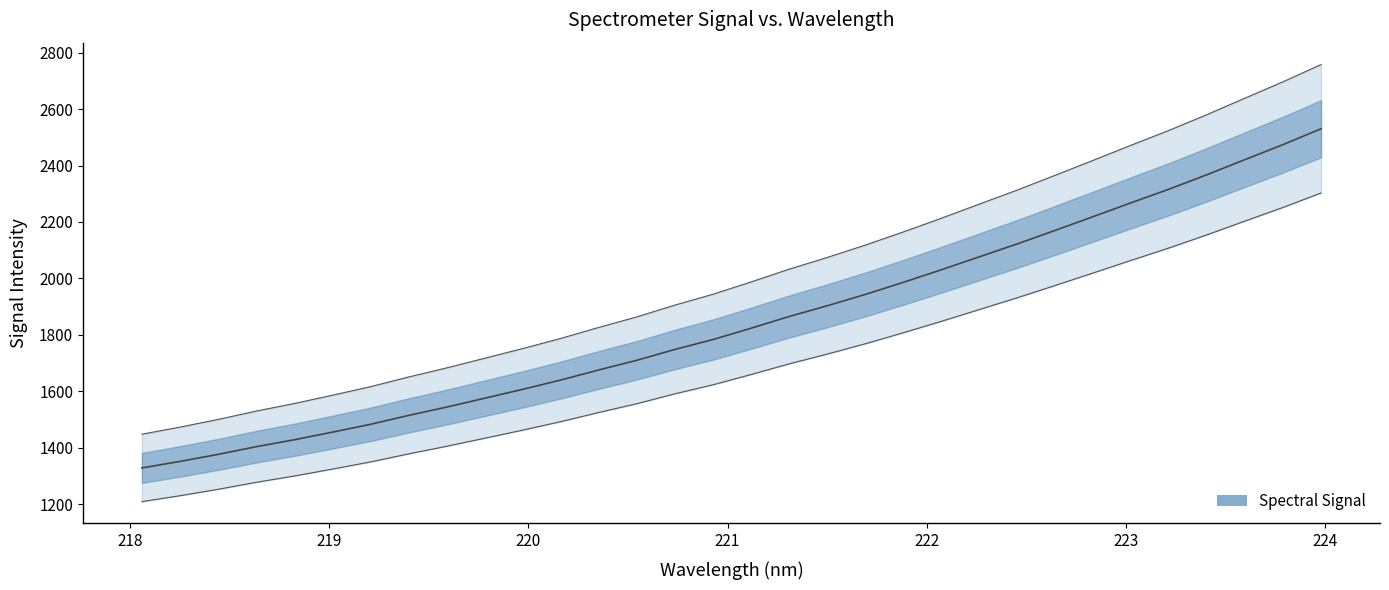

Is this an area chart (filled region under the line)?

No